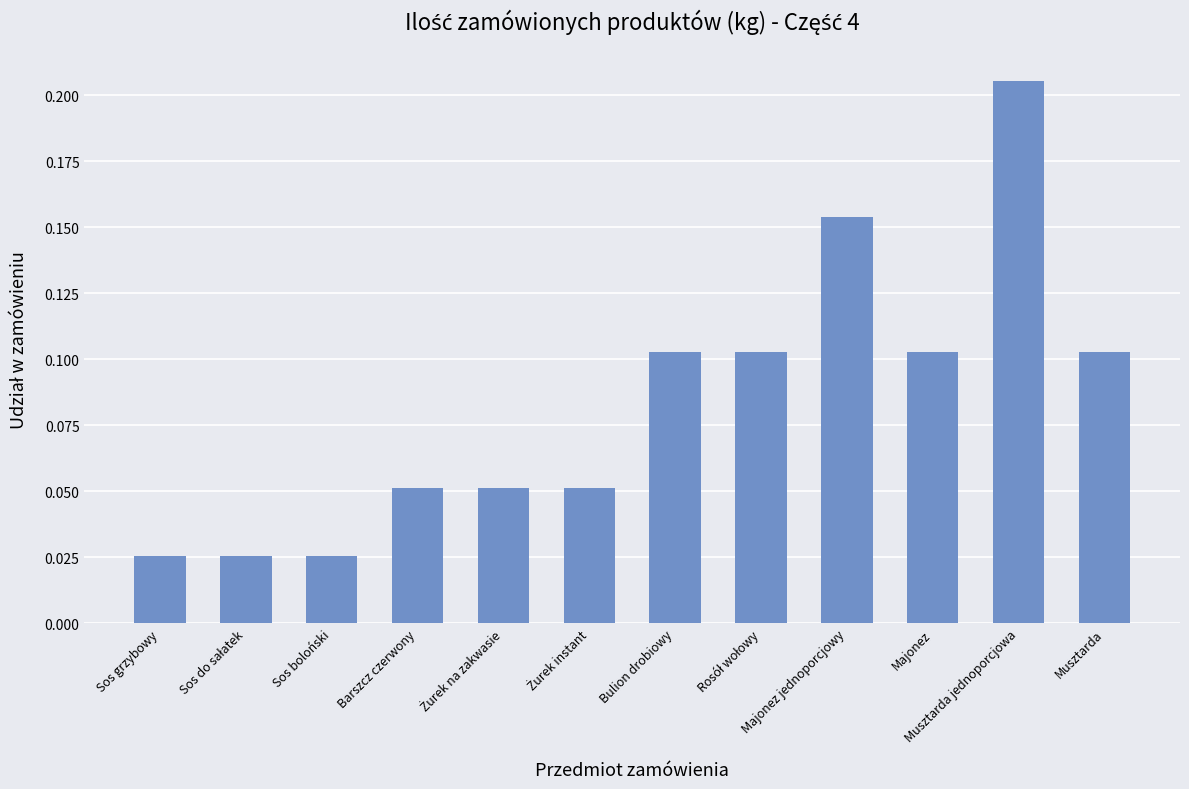

Which label corresponds to the largest value in the chart?

Musztarda jednoporcjowa